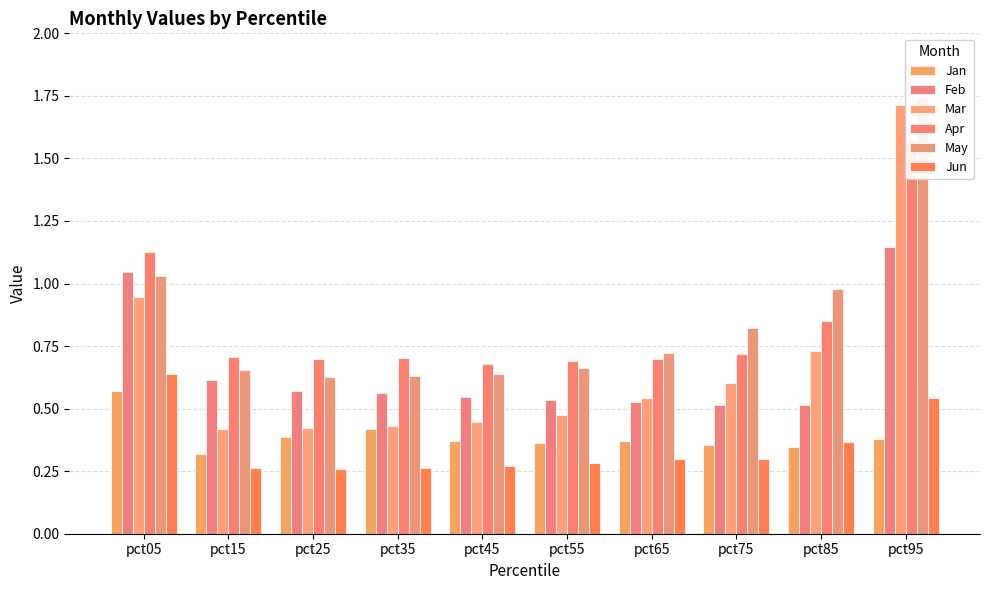

At which label does Feb reach its peak?

pct95